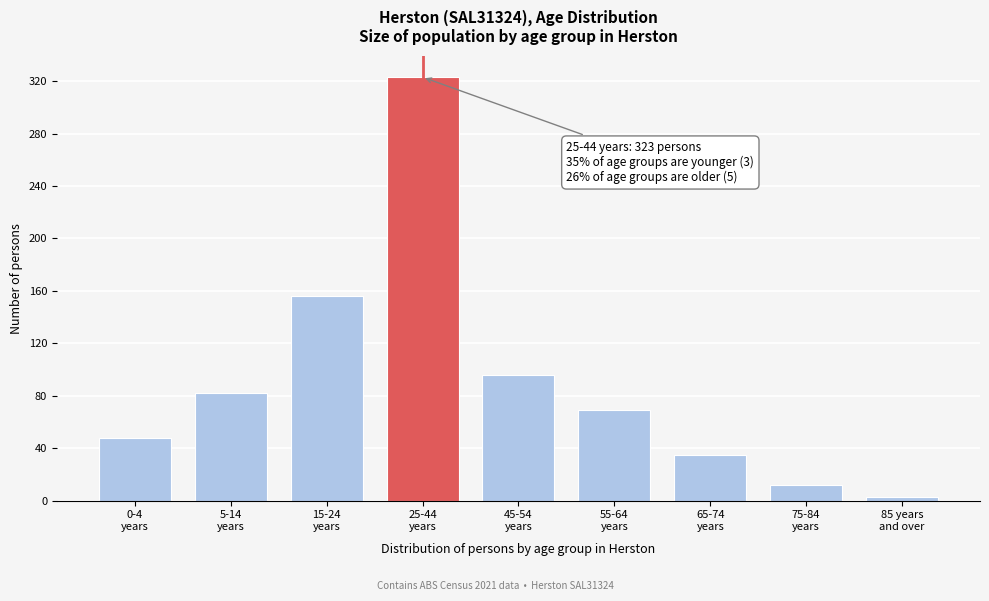

Reading right to left, transcribe all the data shown in this chart.

3	12	35	69	96	323	156	82	48